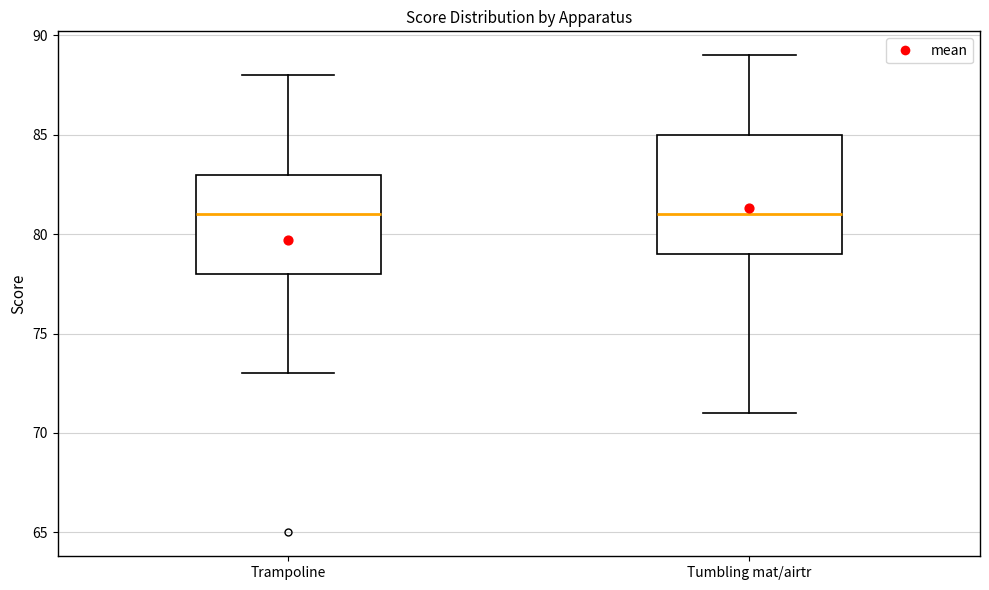

Comparing the boxes themselves (not the whiskers), which one is the tallest?

Tumbling mat/airtr